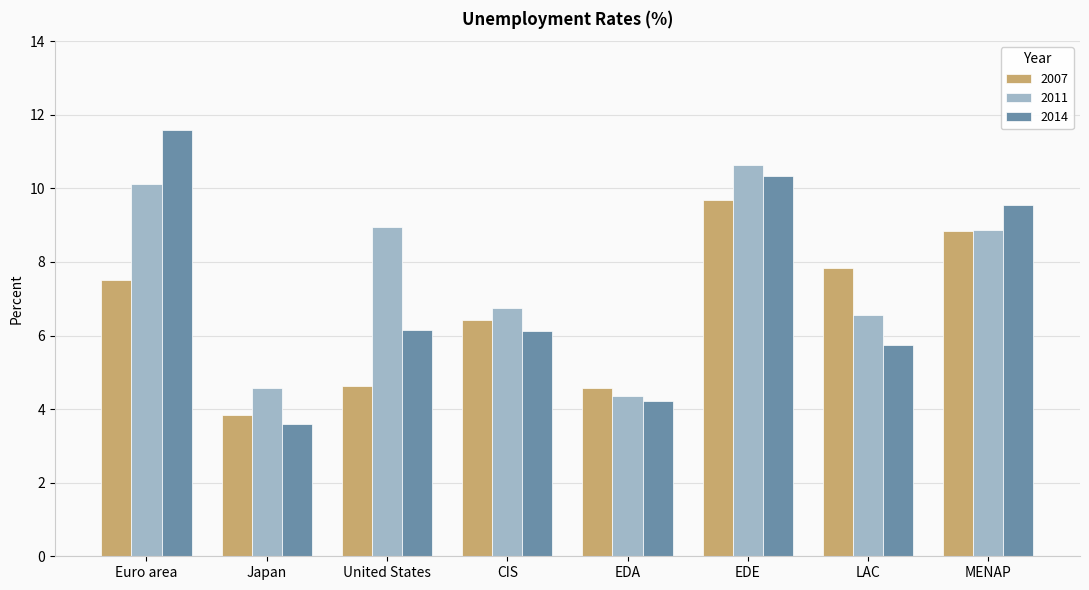

At which category is the sum across all series the highest?

EDE